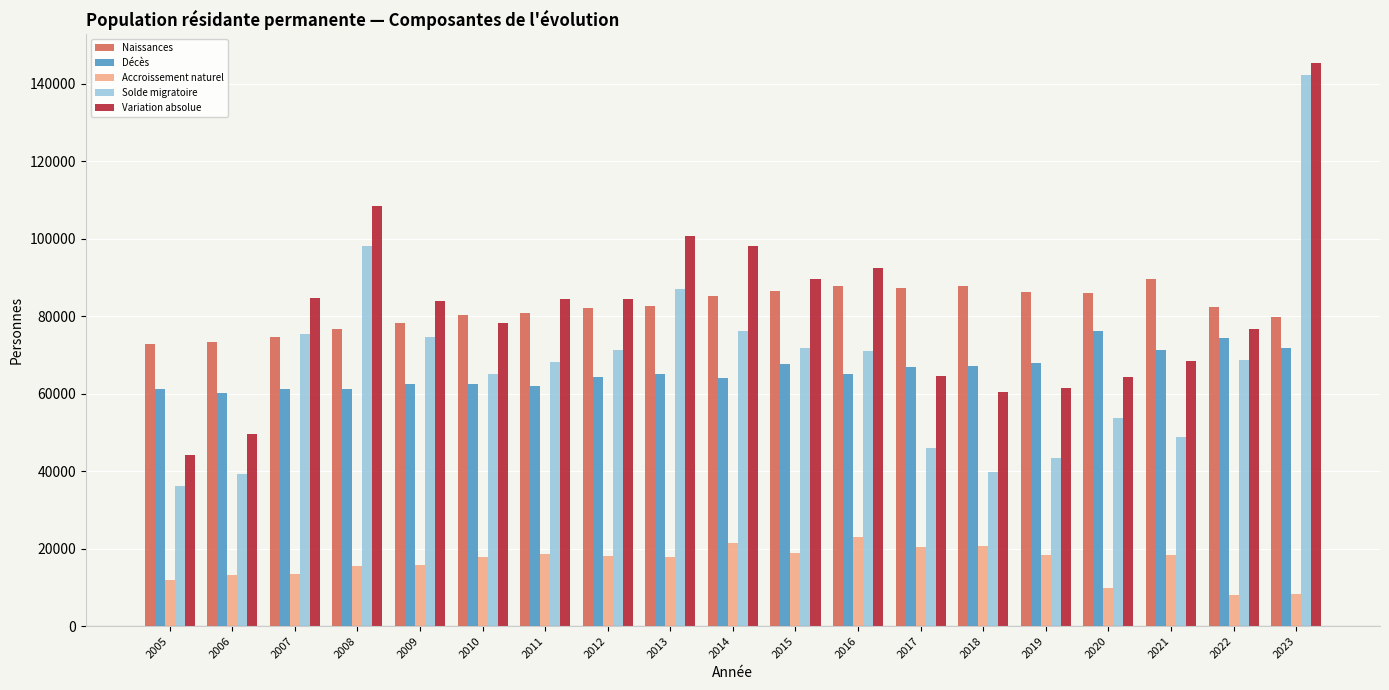

Which category has the highest value in the Variation absolue series?

2023